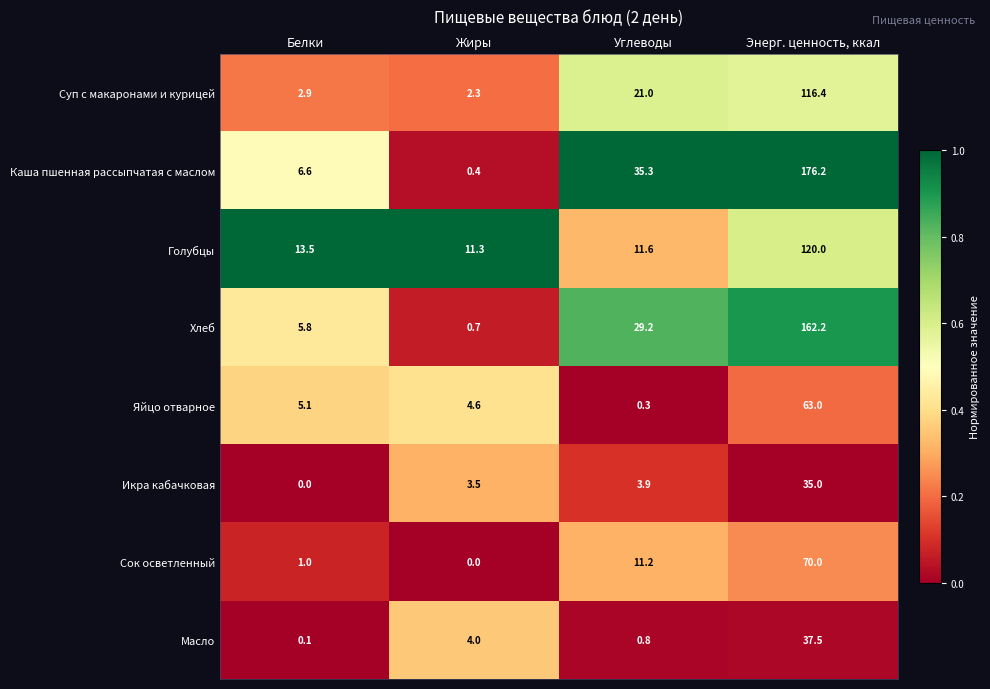

At which category is the sum across all series the highest?

Энерг. ценность, ккал